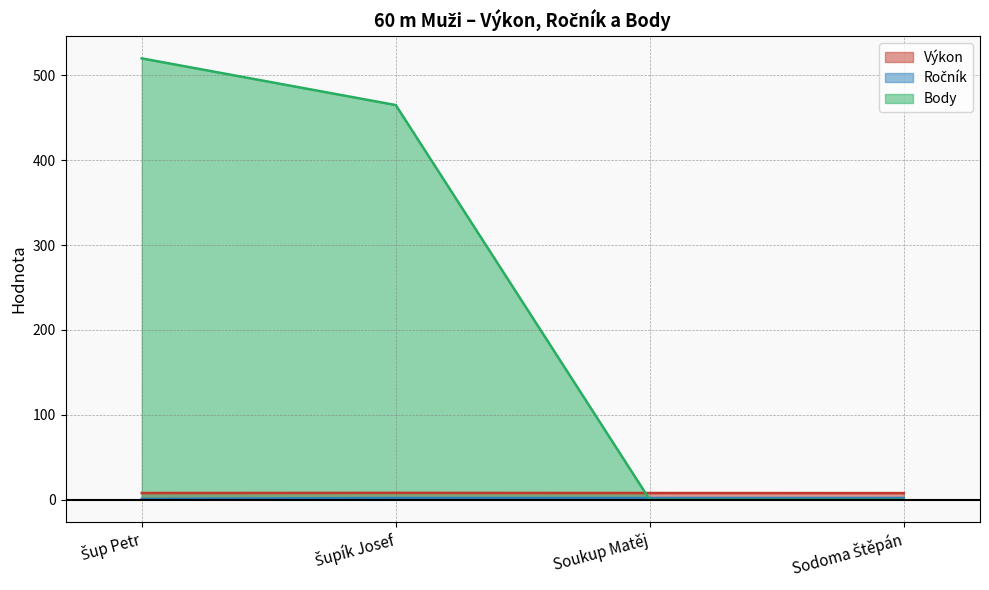

Rank the series by their maximum value, from highest to lowest.

Body, Výkon, Ročník